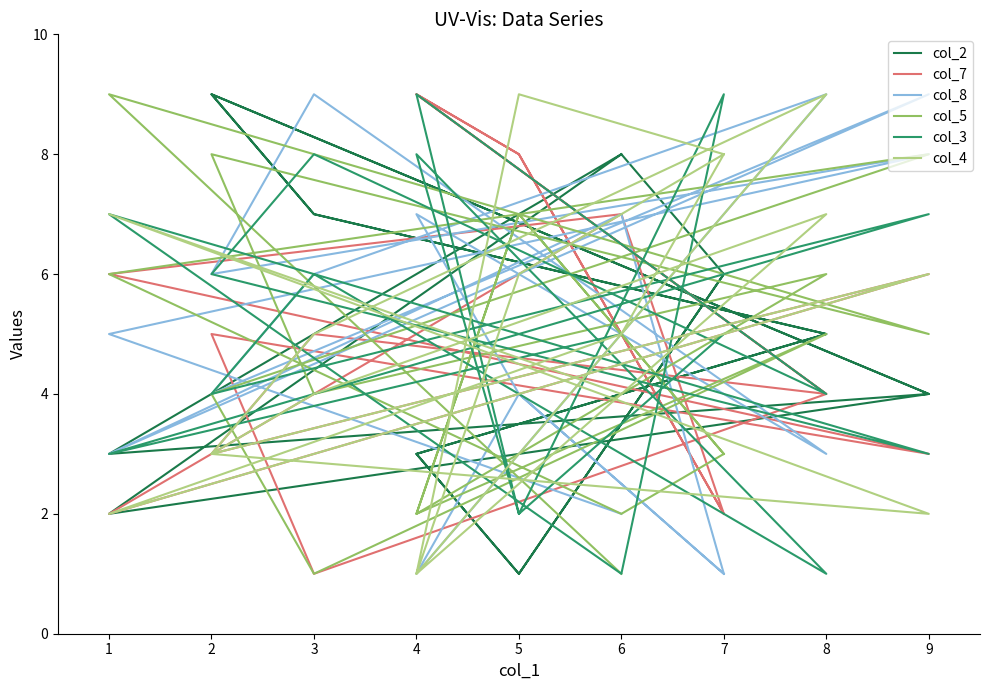

Count the number of categories in the chart.

18